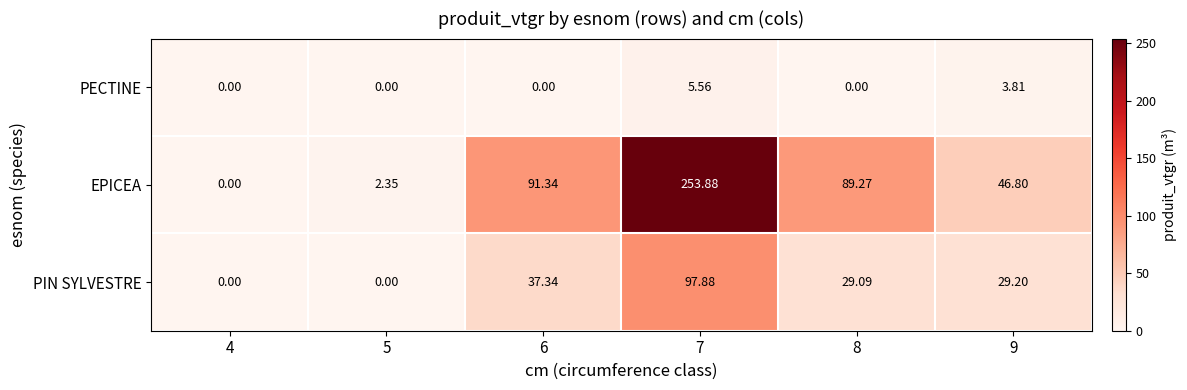

At 9, list the series in order from largest to smallest.

EPICEA, PIN SYLVESTRE, PECTINE